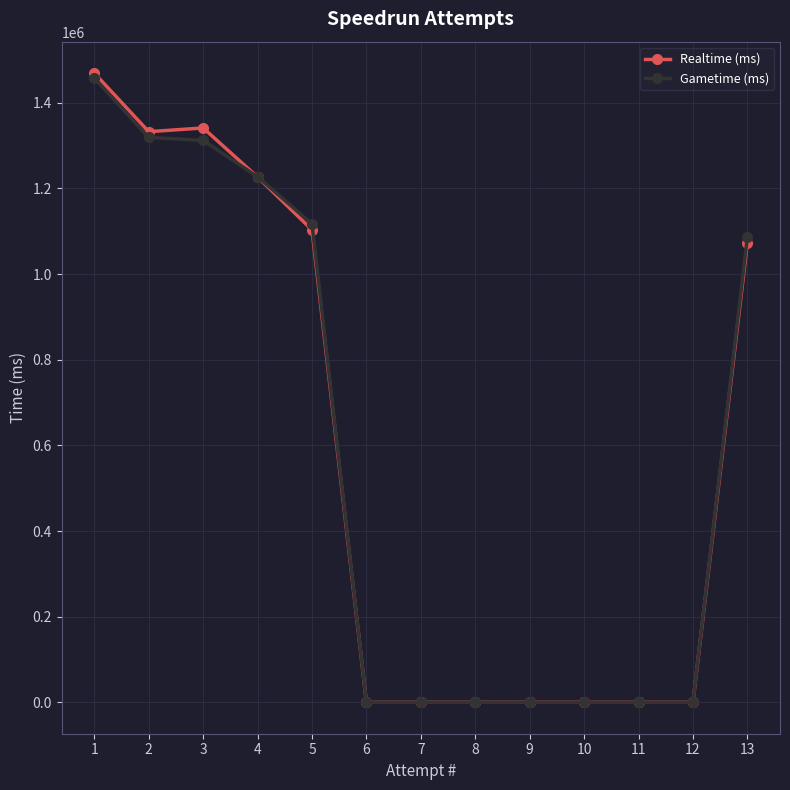

How many distinct data groups are displayed?

2